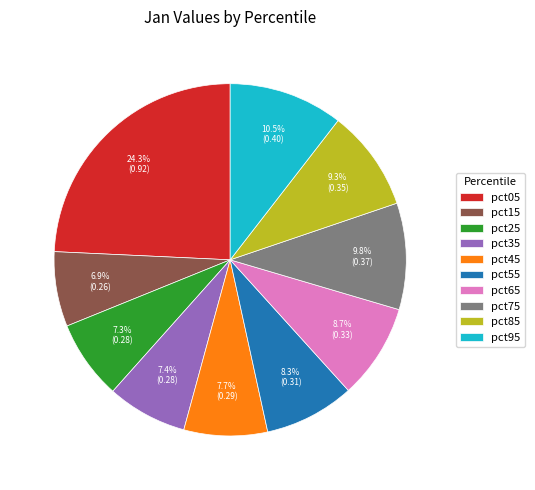

To the nearest percent, what is the combined percentage of pct05 and pct75?

34%